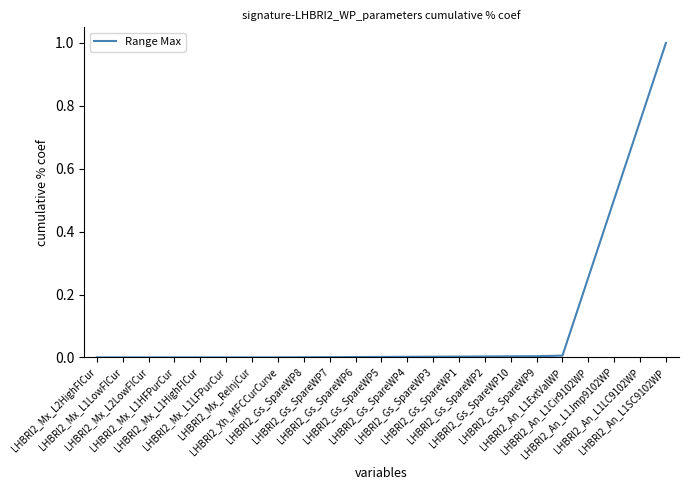

Does the chart have visible grid lines?

No